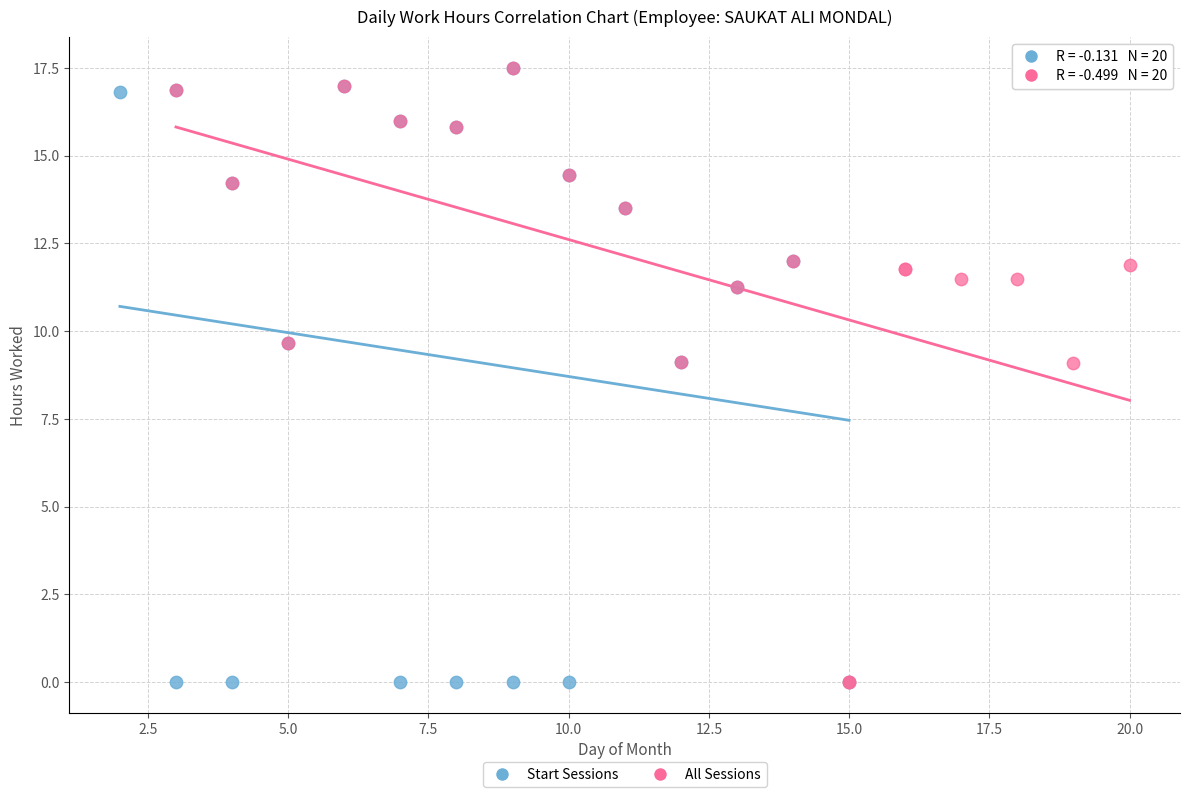

What are all the series names shown in the legend?

Start Sessions, All Sessions